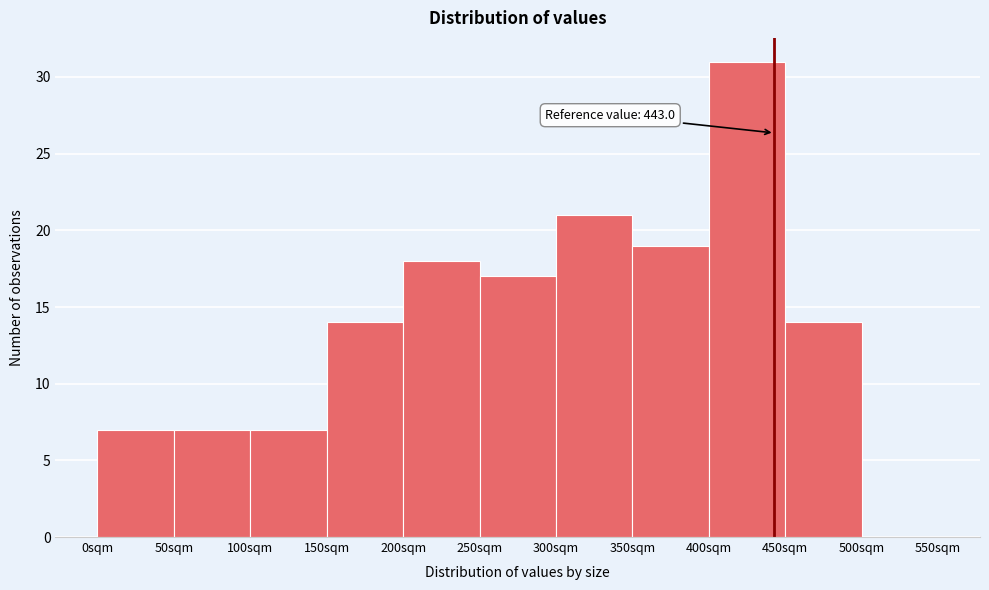

Which range on the x-axis has the tallest bar?

400 to 450